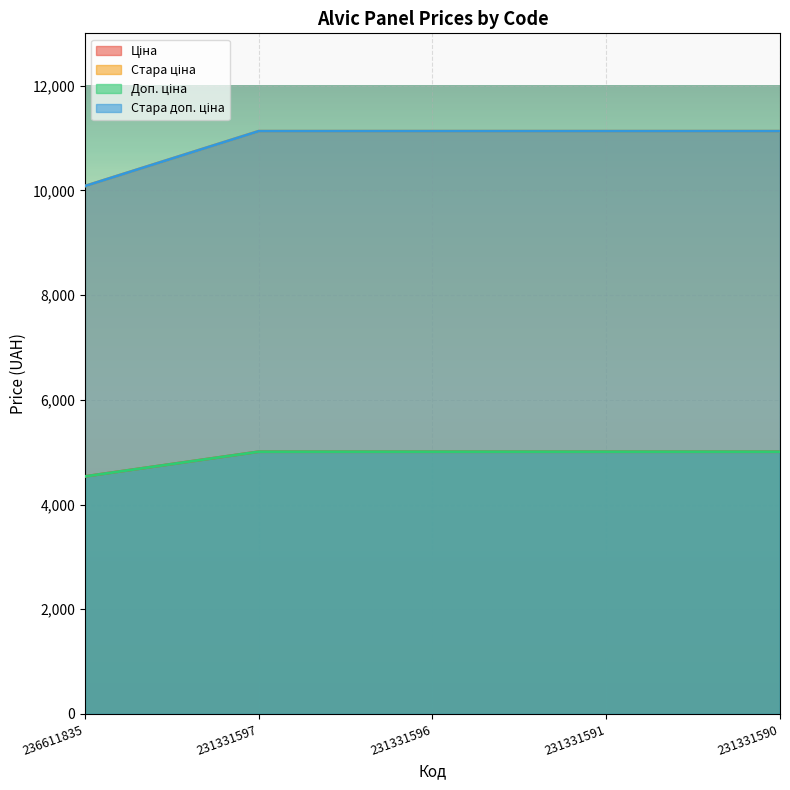

Count the number of categories in the chart.

5